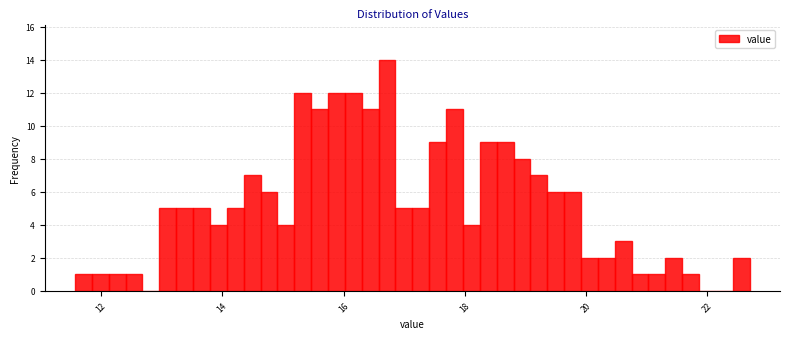

Around what value on the x-axis is the tallest bar? Give the approximate position of its centre, as read against the axis.

16.8